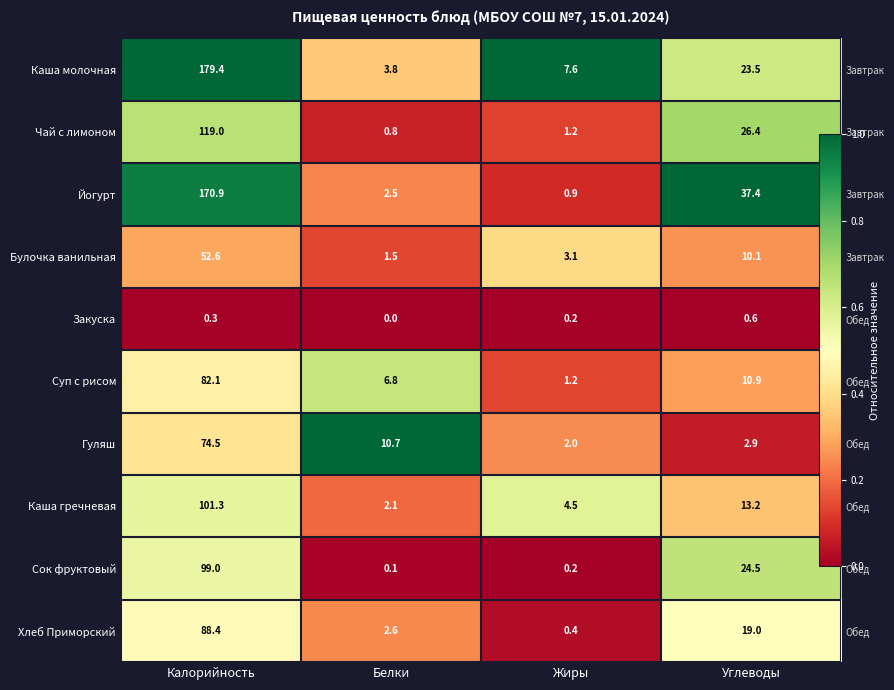

At which category is the sum across all series the highest?

Калорийность